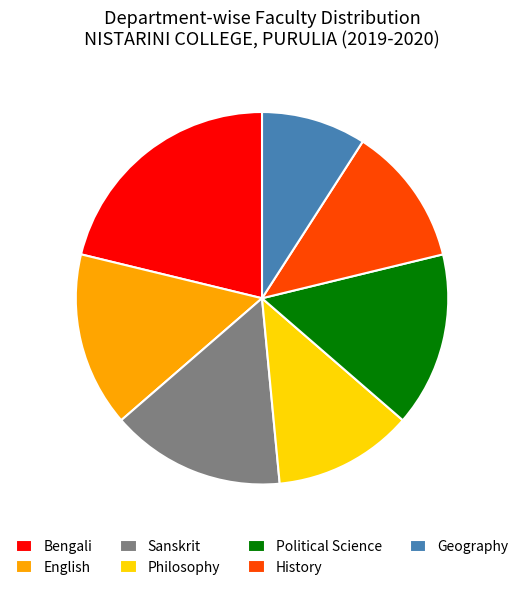

Between Geography and History, which is larger?

History